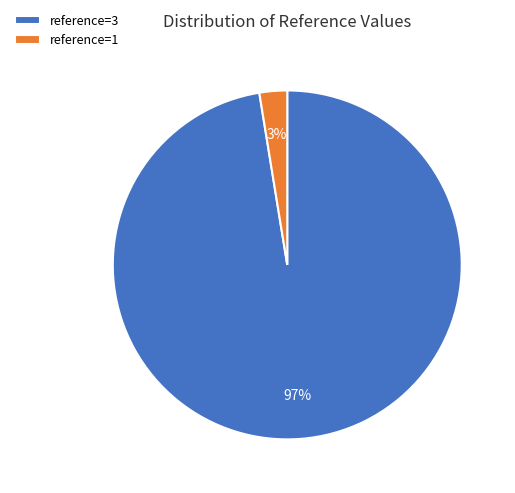

Which category has the biggest portion of the pie?

reference=3